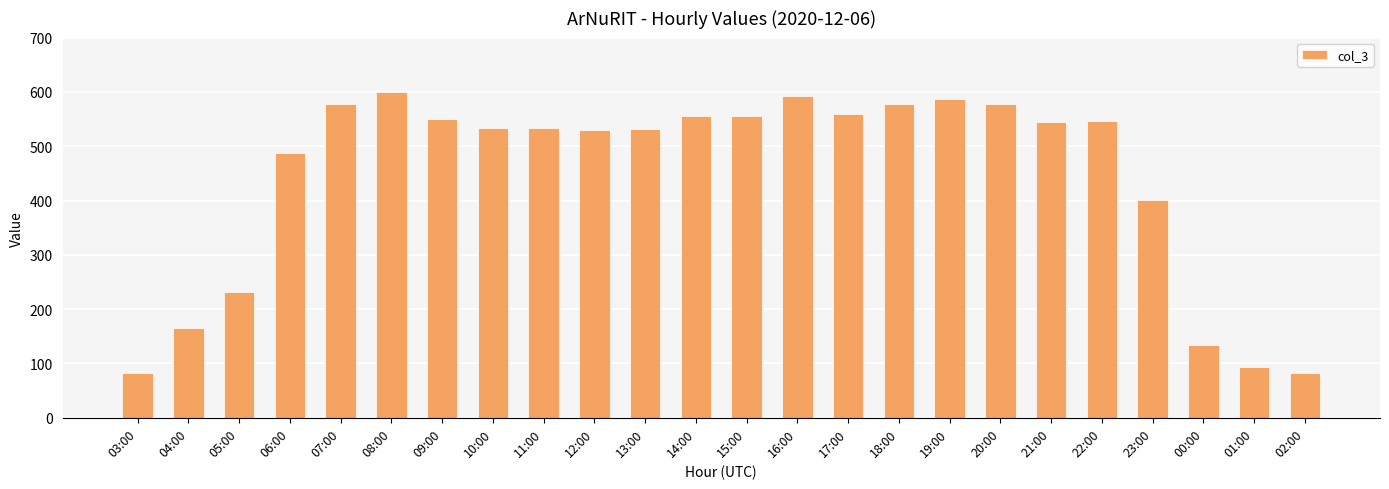

Are the bars horizontal?

No